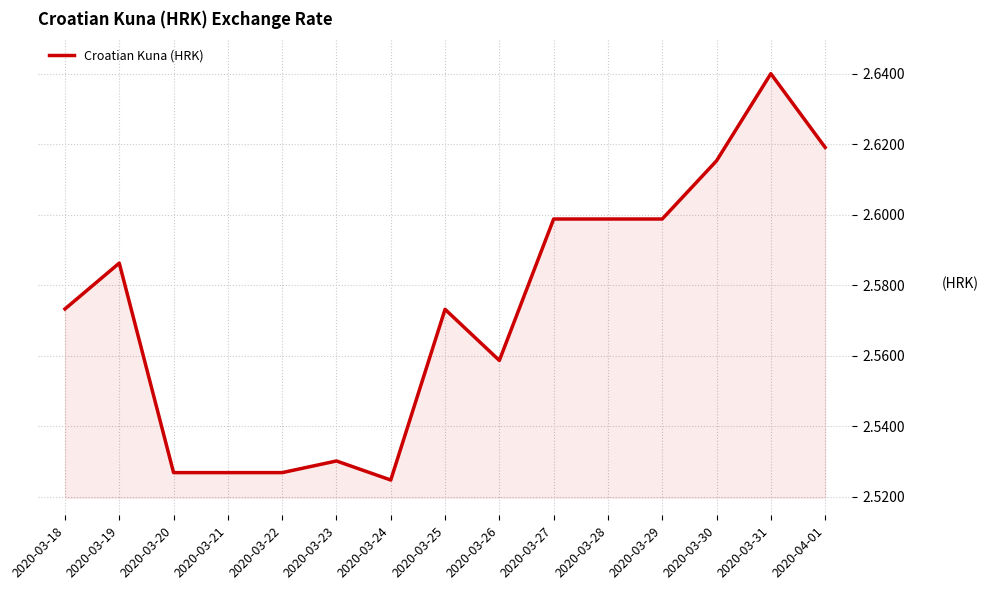

What position from the right is 2020-03-20?

13